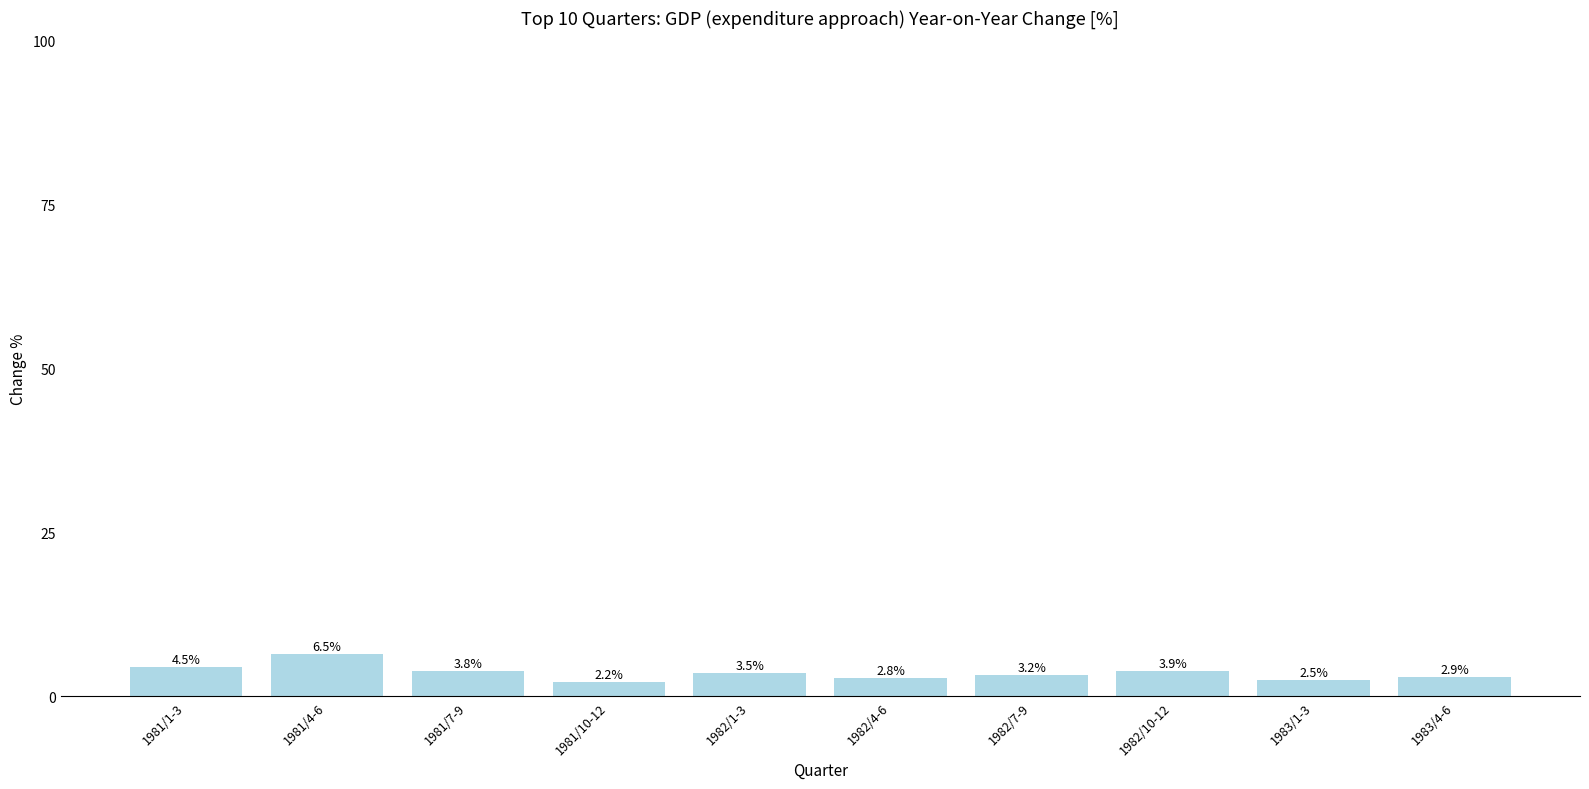

What is the label of the 7th bar from the right?

1981/10-12